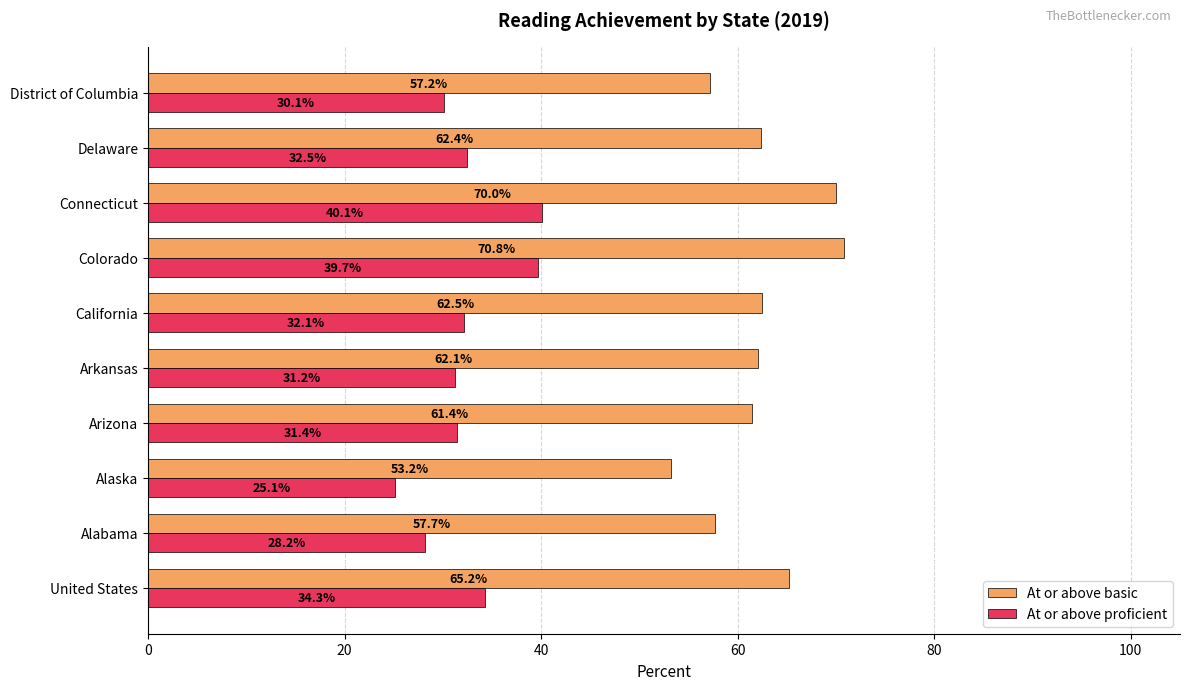

What is the smallest value displayed?

25.1